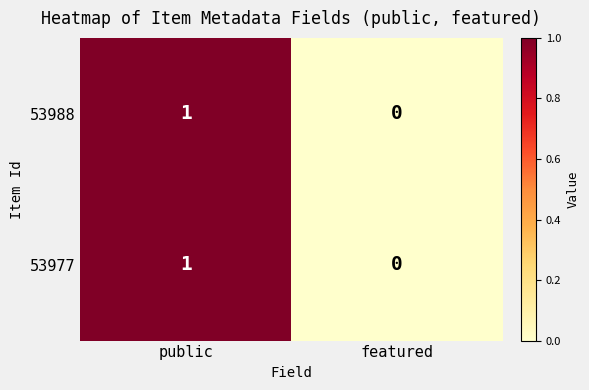

How many positive values does the 53977 series have?

1